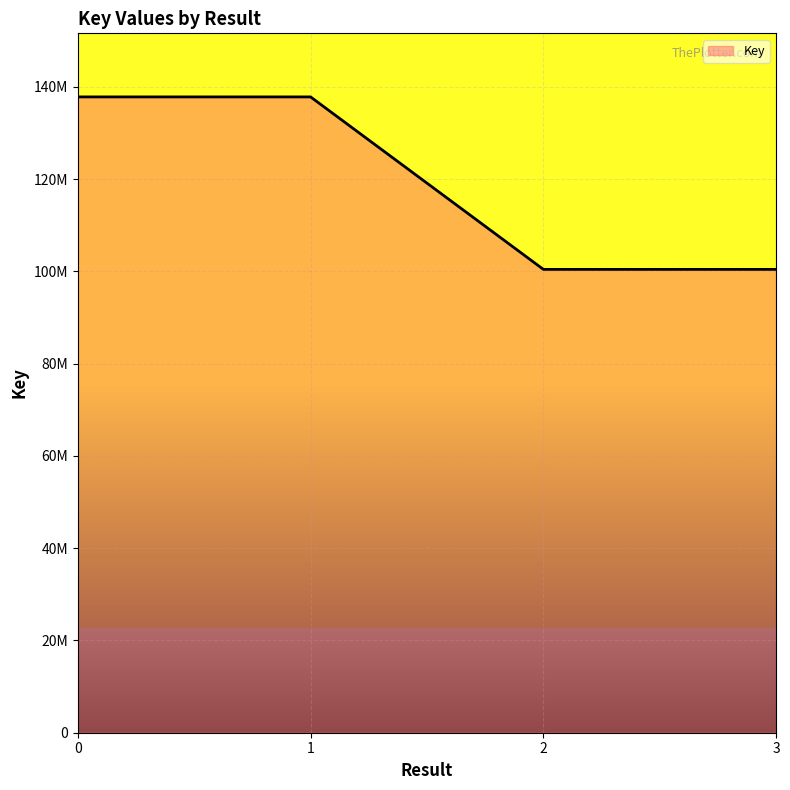

Does the chart have visible grid lines?

Yes